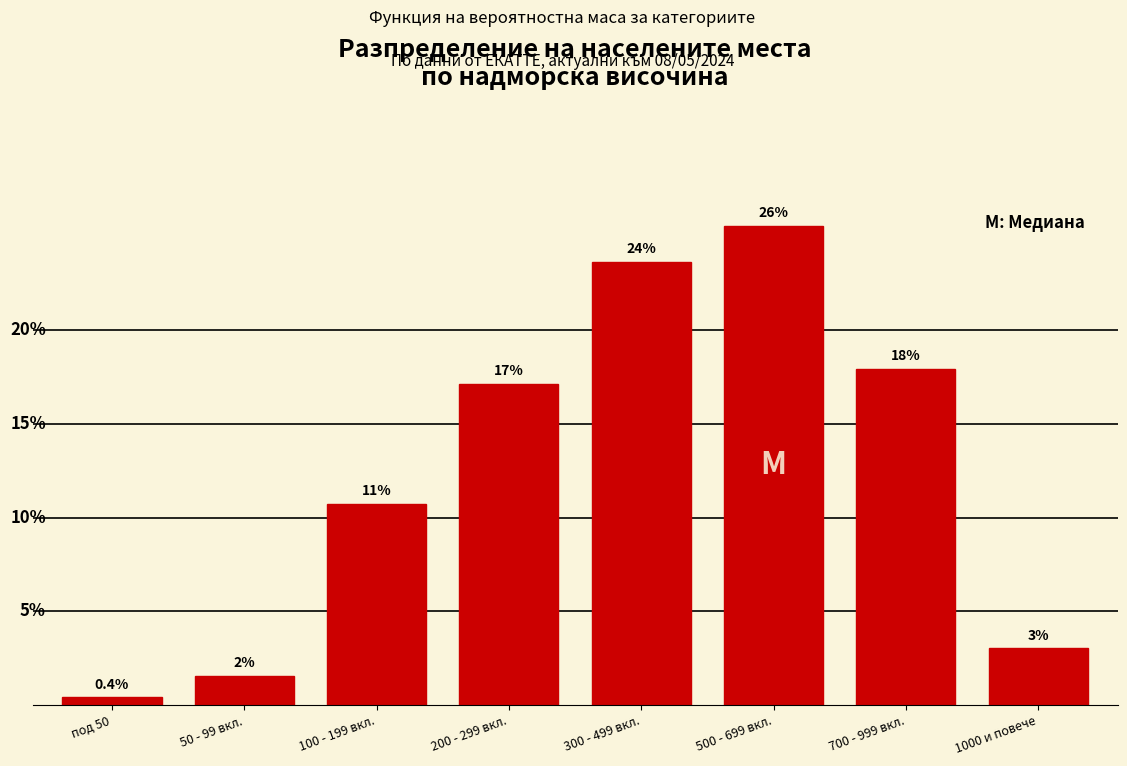

Are the bars horizontal?

No